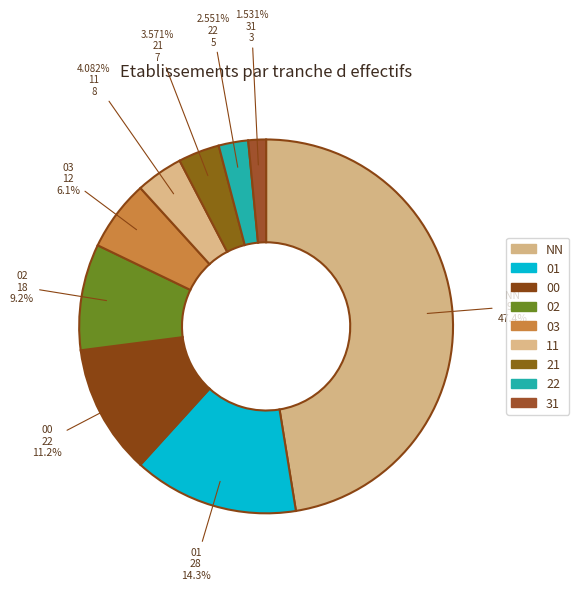

How many slices are in this pie chart?

9